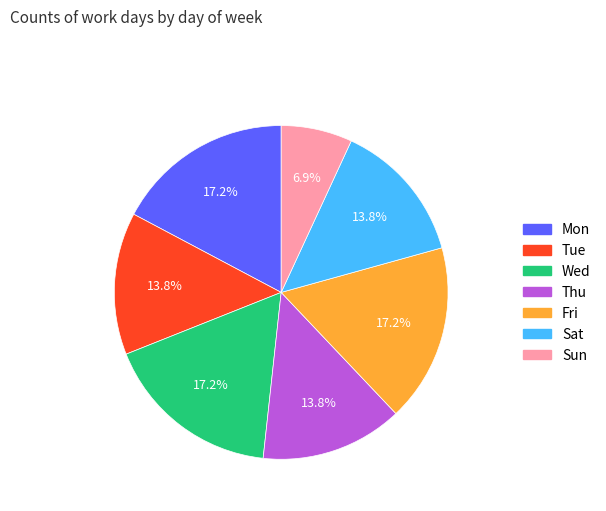

Which has a higher value, Mon or Sat?

Mon